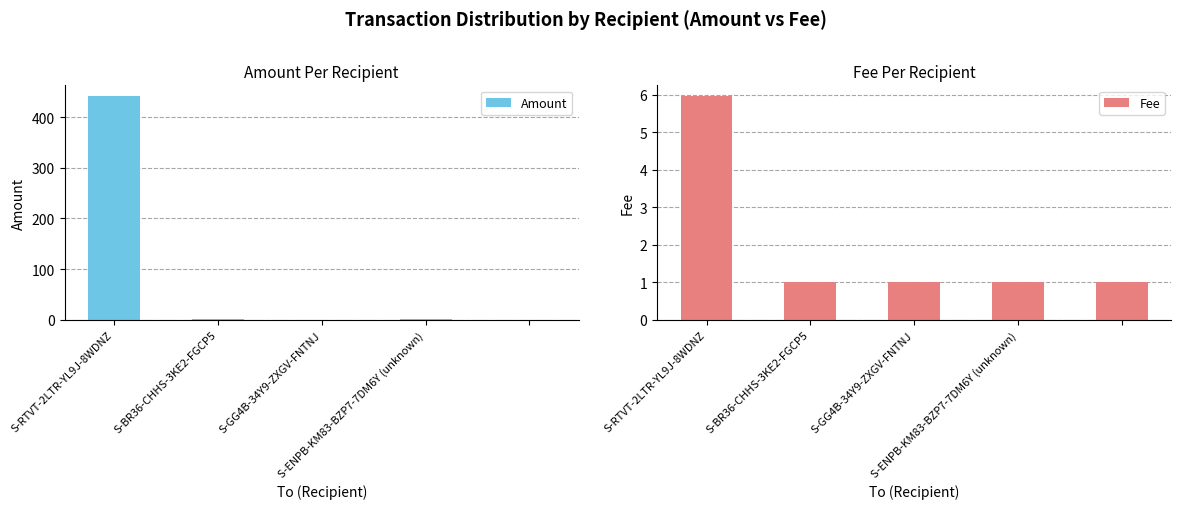

Which label corresponds to the smallest value in the chart?

S-GG4B-34Y9-ZXGV-FNTNJ